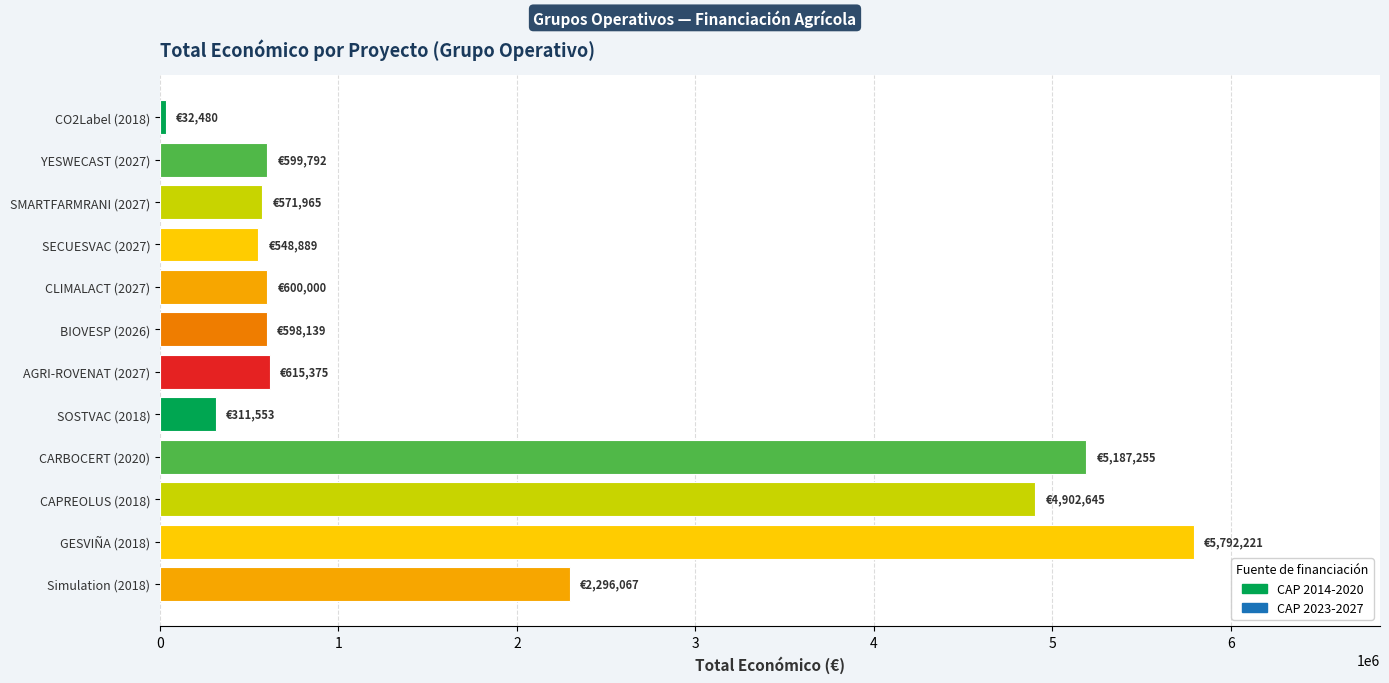

How many data points are less than 600000?

6